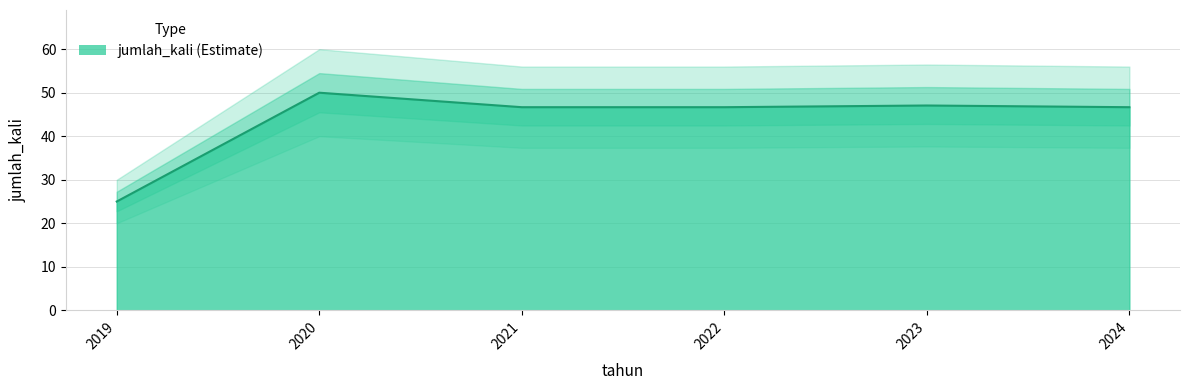

Approximately how many times larger is the value at 2020 compared to 2019?

2.0